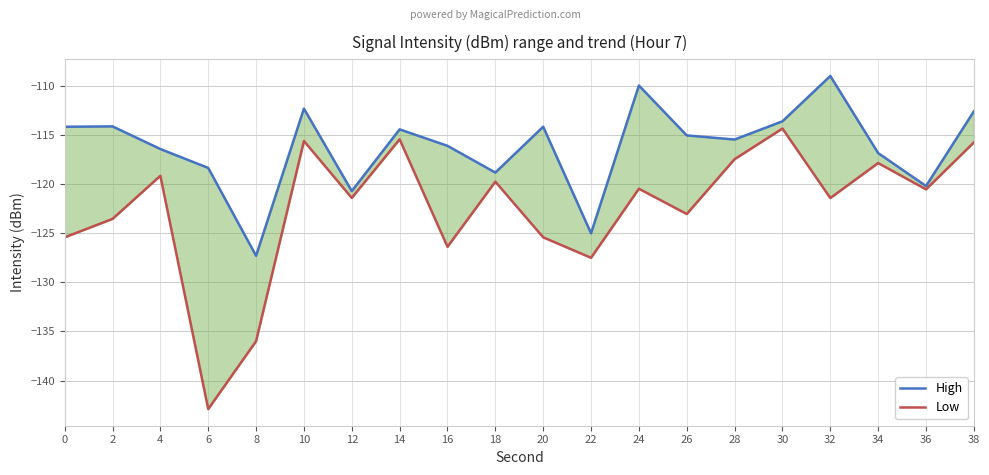

At which label does Low reach its peak?

30